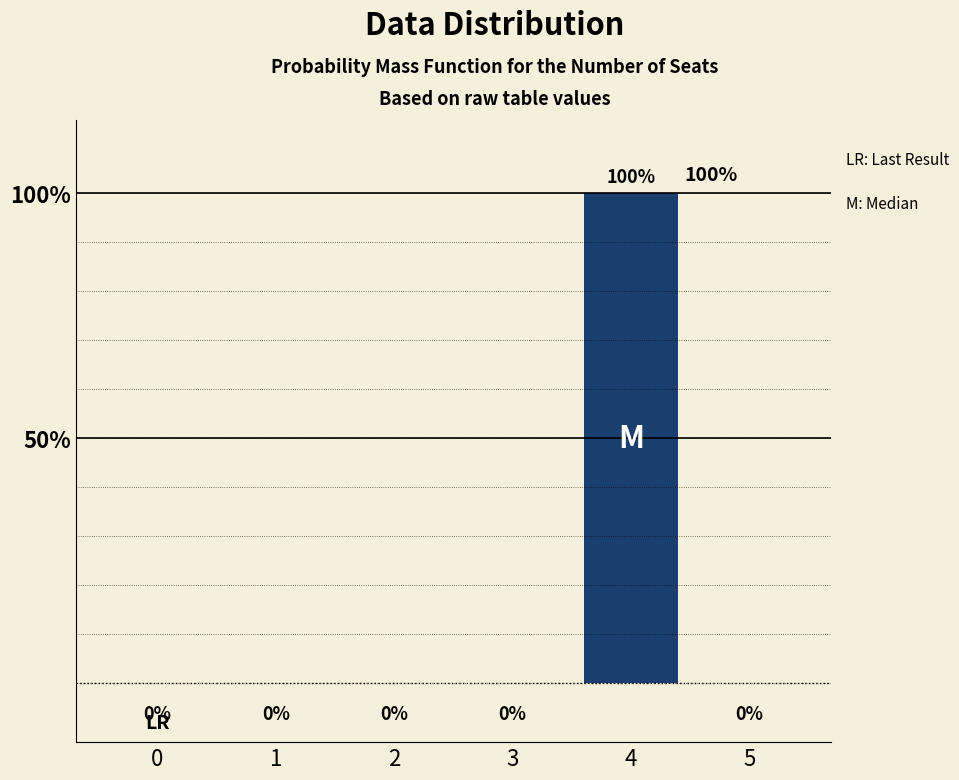

What is the maximum value shown in the chart?

100